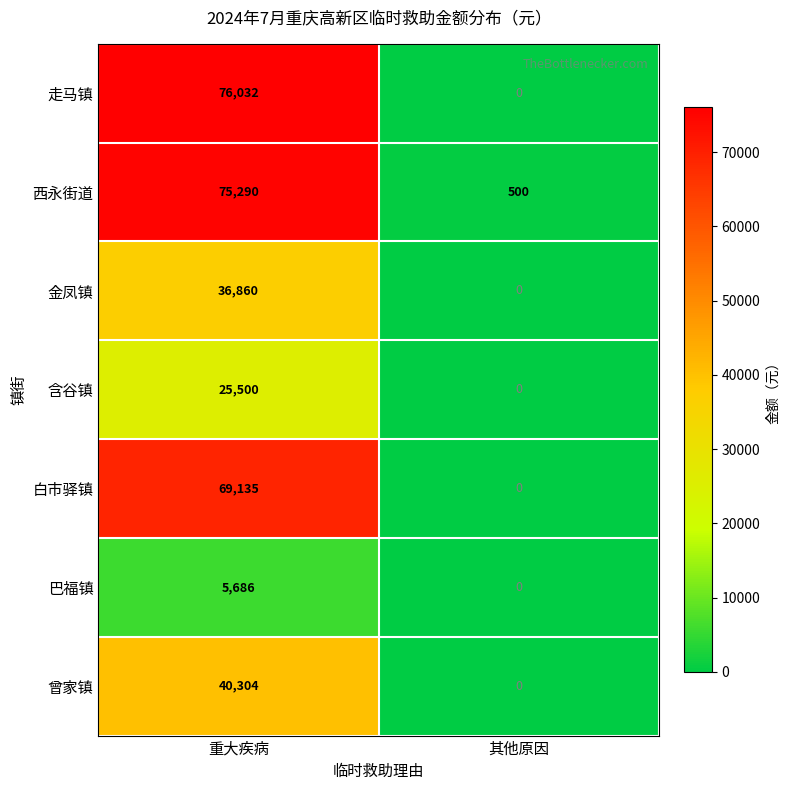

Between 重大疾病 and 其他原因, which series saw the biggest shift?

走马镇